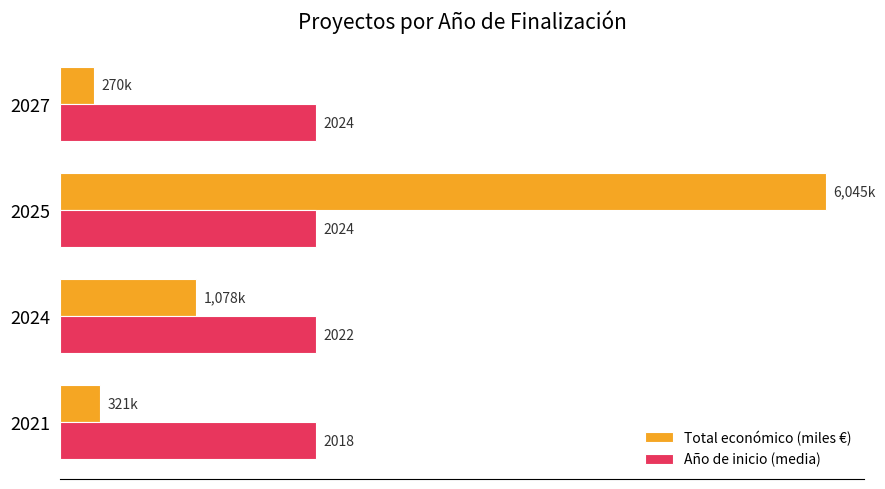

Is the value of Total económico (miles €) at 2025 greater than the value of Año de inicio (media) at 2025?

Yes